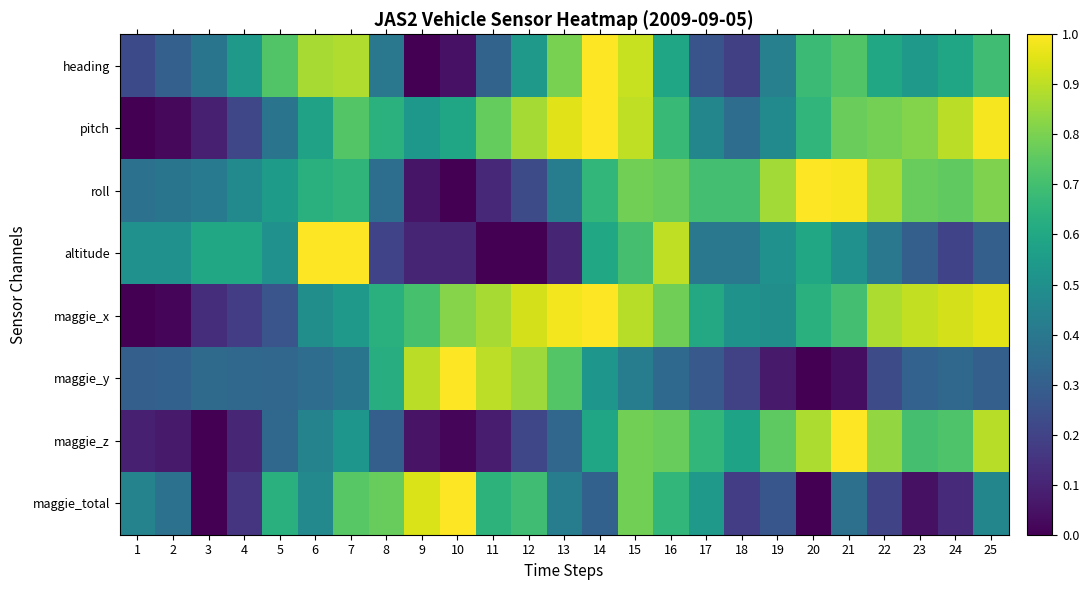

At 8, list the series in order from smallest to largest.

altitude, maggie_z, roll, heading, maggie_y, maggie_x, pitch, maggie_total